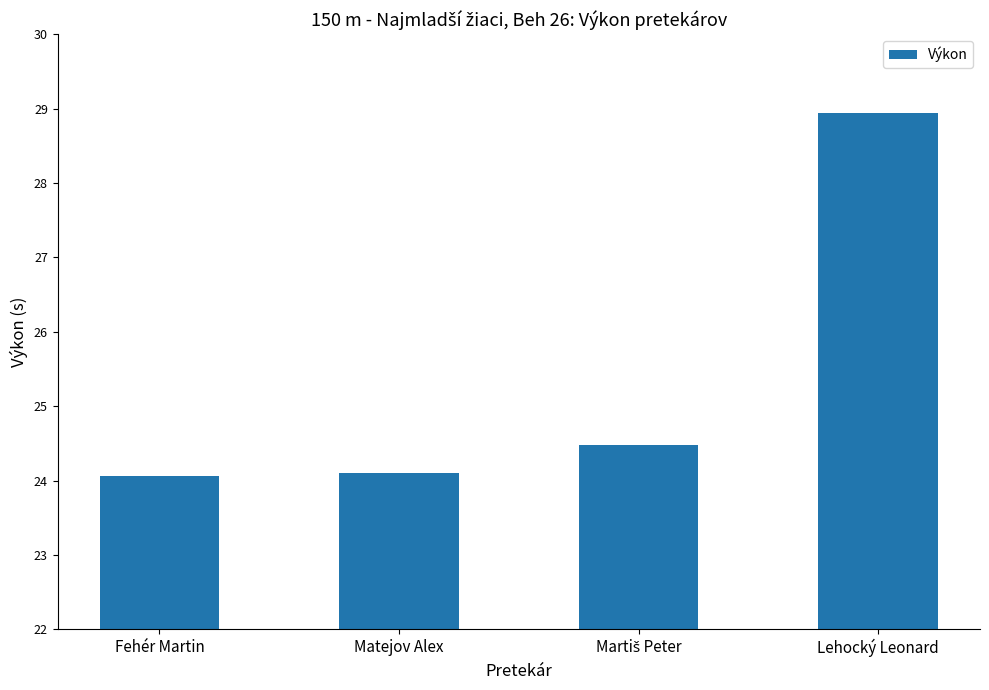

What is the value of the 1st bar from the left?

24.1